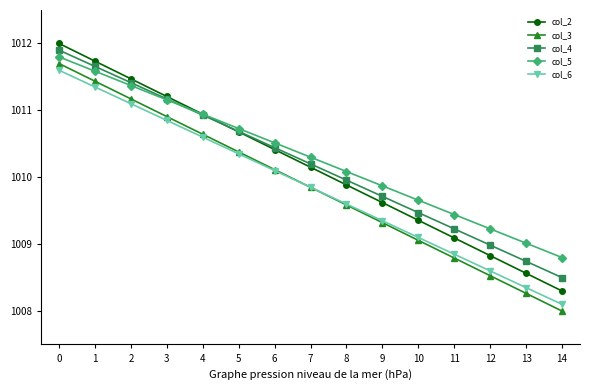

What are all the series names shown in the legend?

col_2, col_3, col_4, col_5, col_6